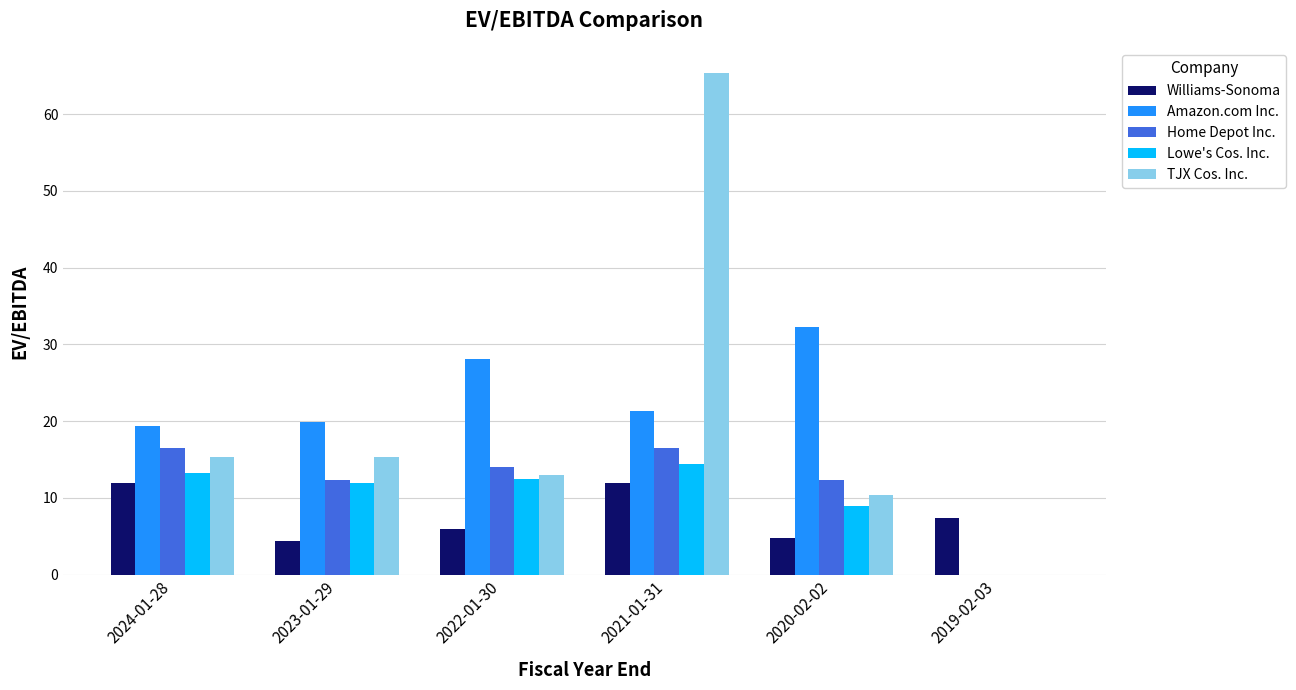

What is the sum of all Lowe's Cos. Inc. values?

61.1